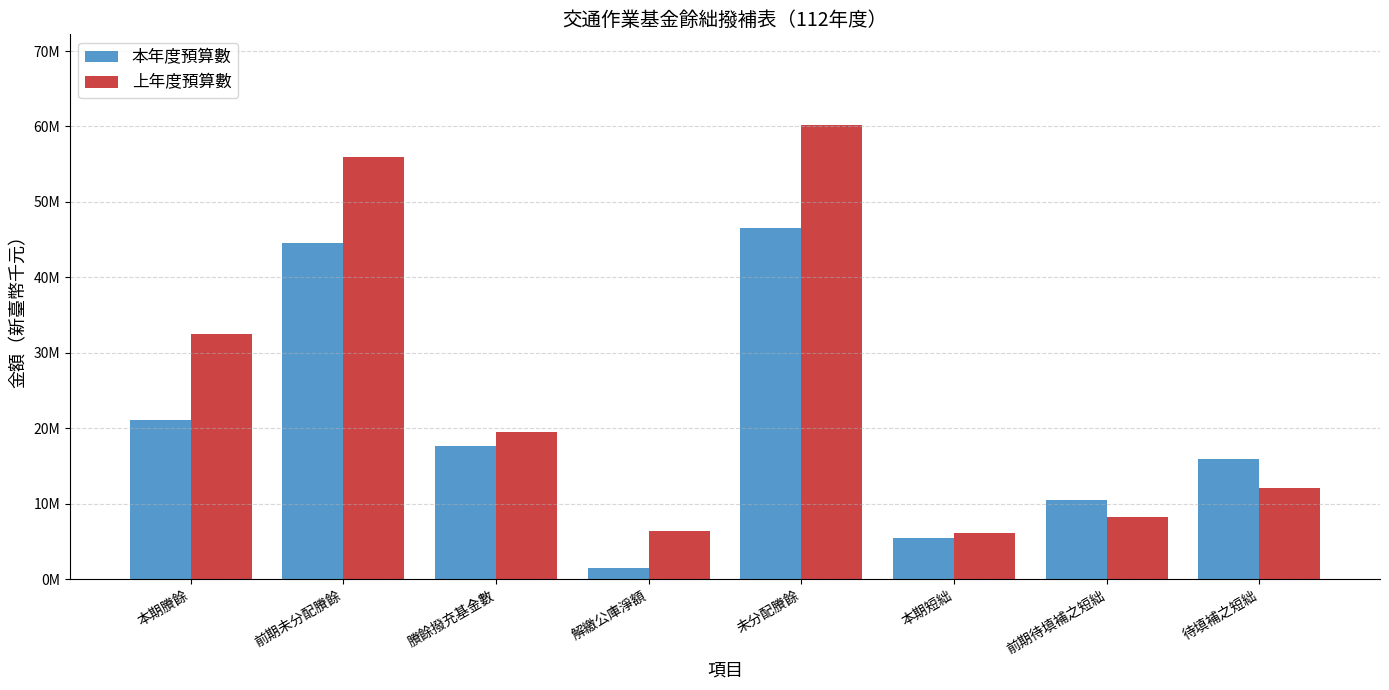

What is the label of the 8th bar from the left?

待填補之短絀